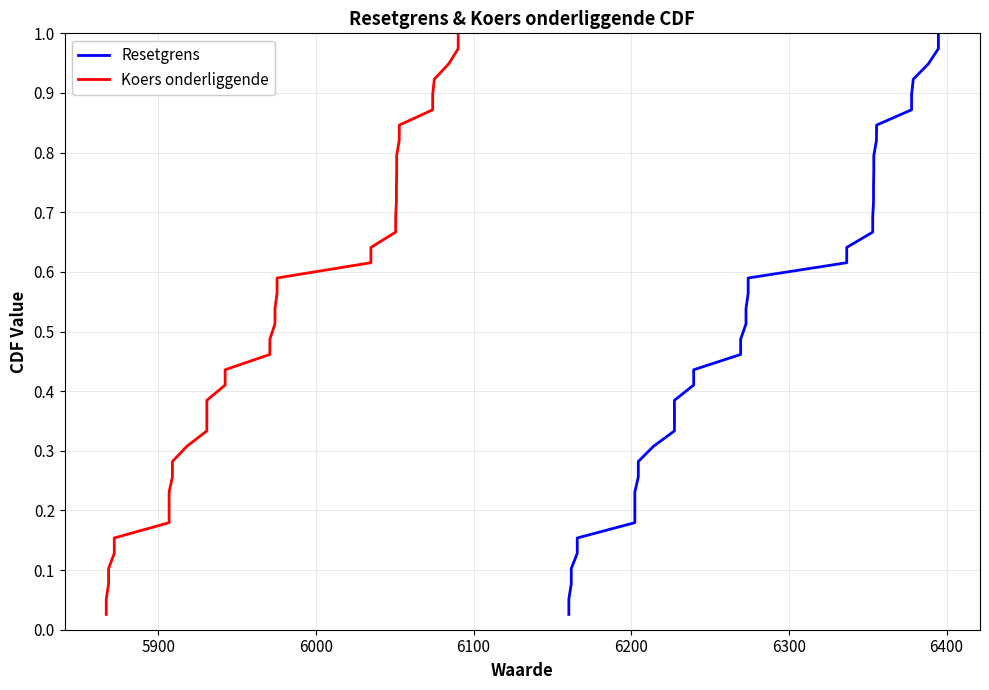

How many lines are shown in the chart?

2